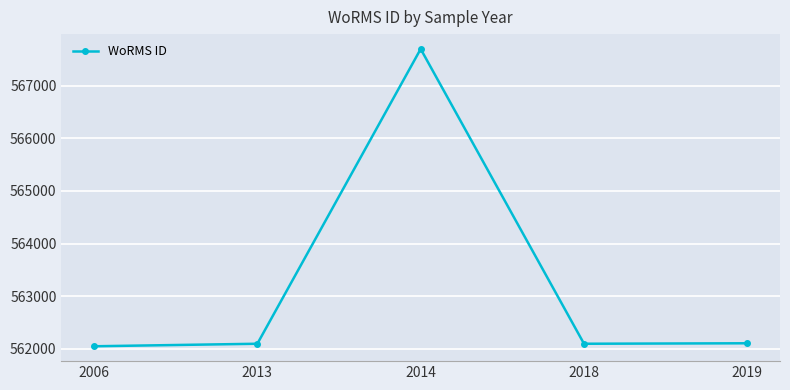

What is the minimum value shown in the chart?

562049